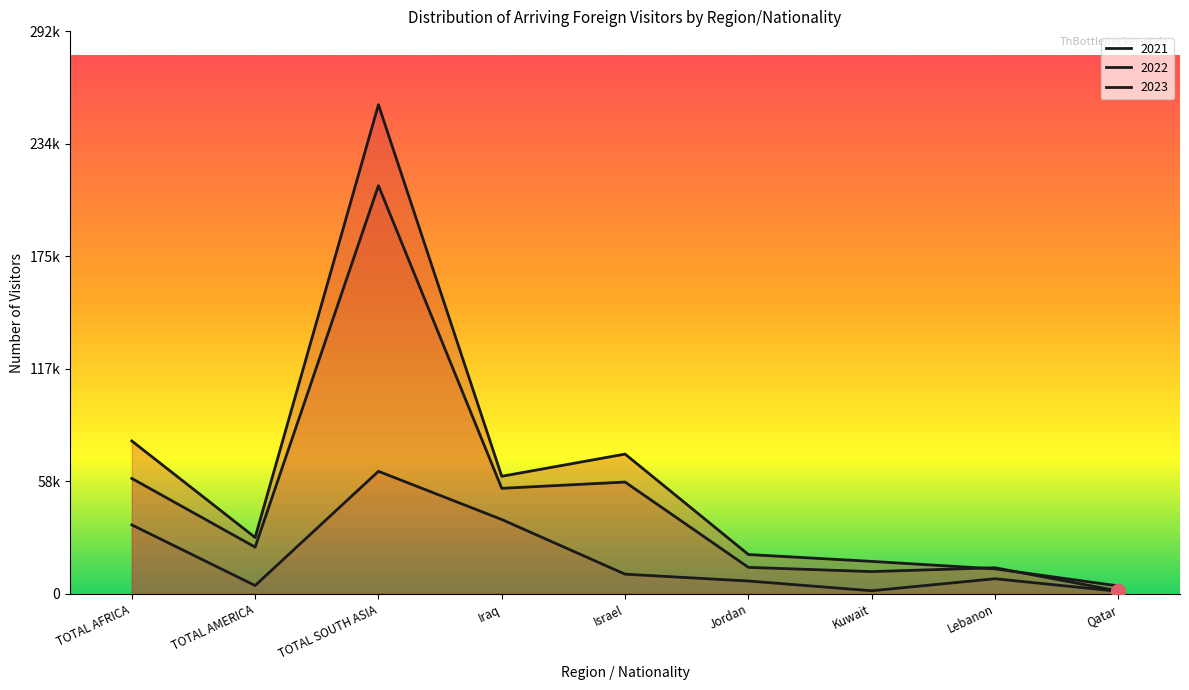

The value of 2023 at Qatar is 4139. True or false?

True